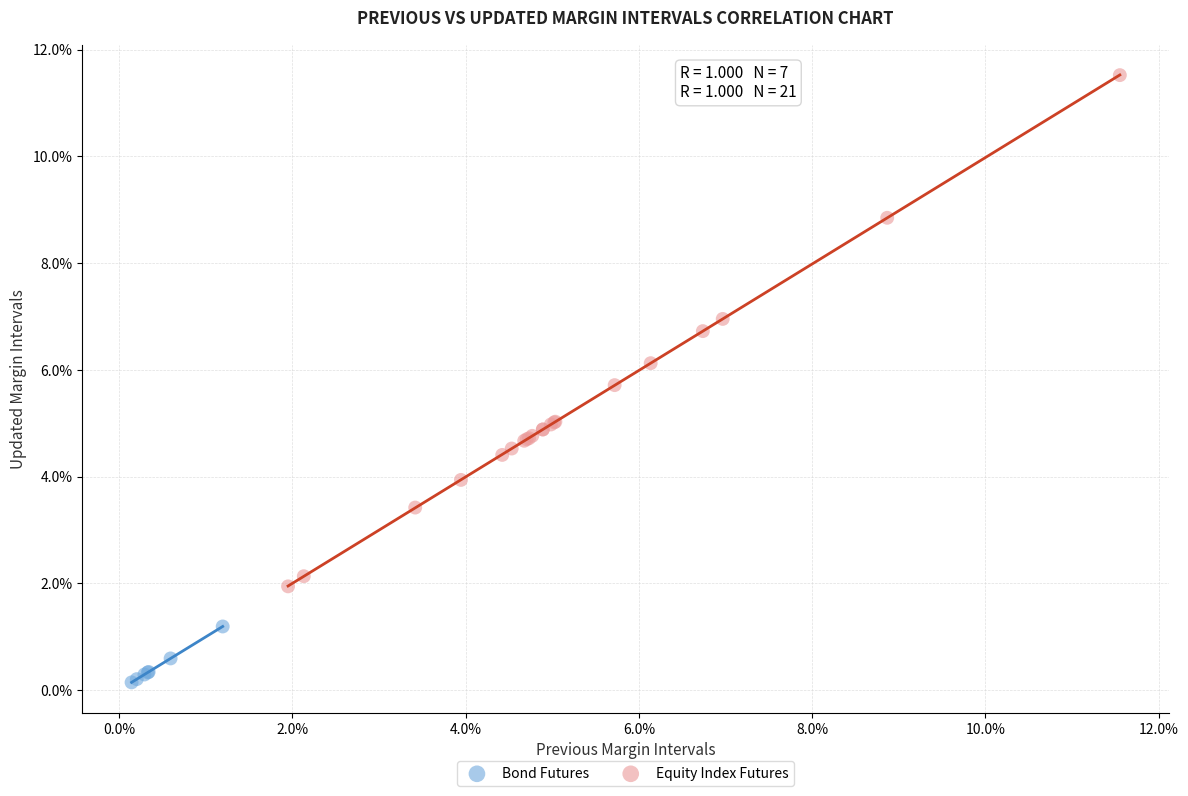

Which series reaches the minimum Y coordinate?

Bond Futures